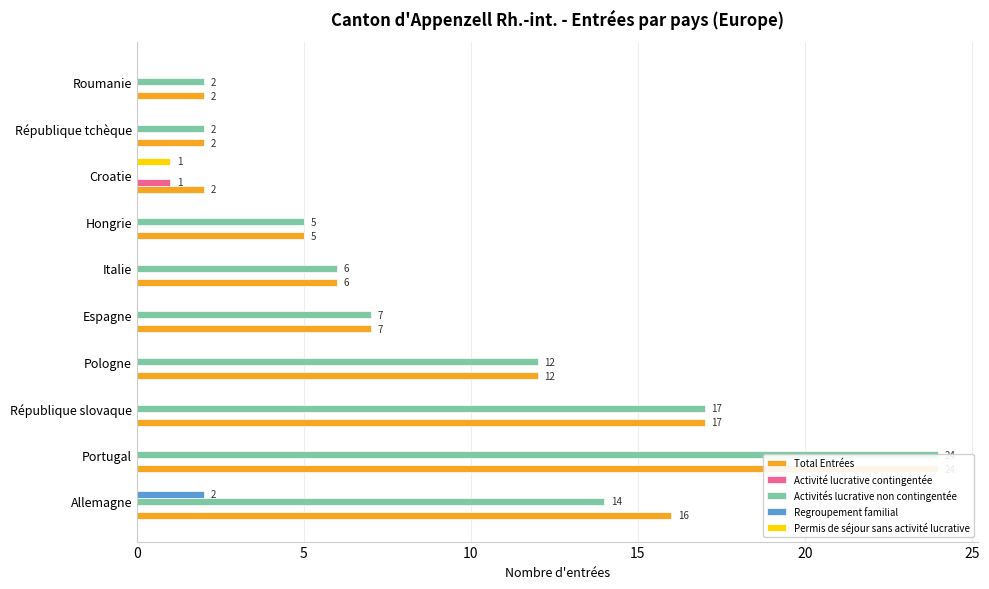

Which series has the largest total across all categories?

Total Entrées